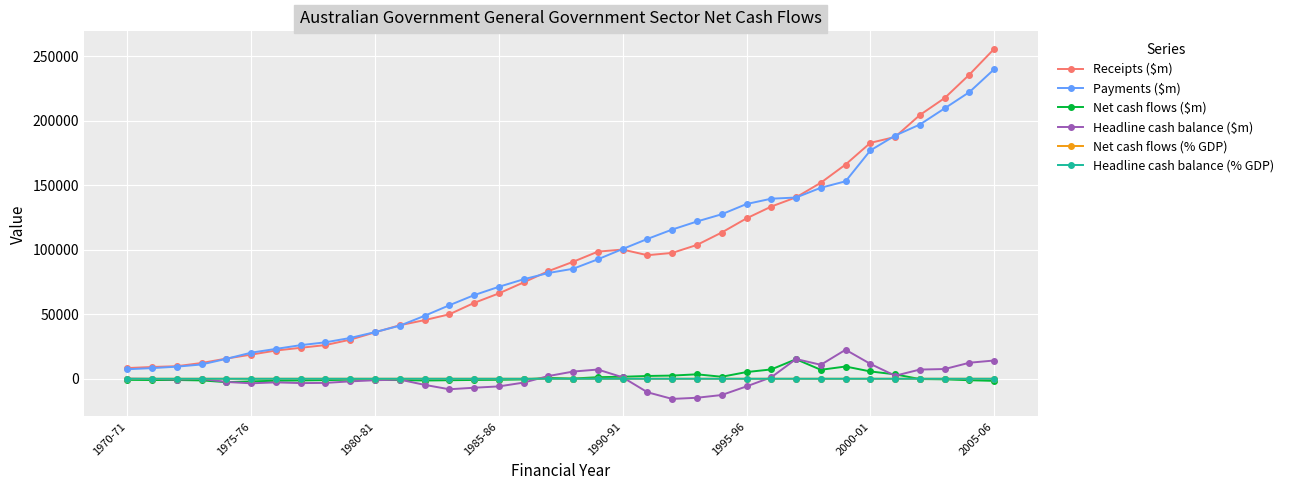

What is the value of the Receipts ($m) point at the 34th from the left?

217775.0